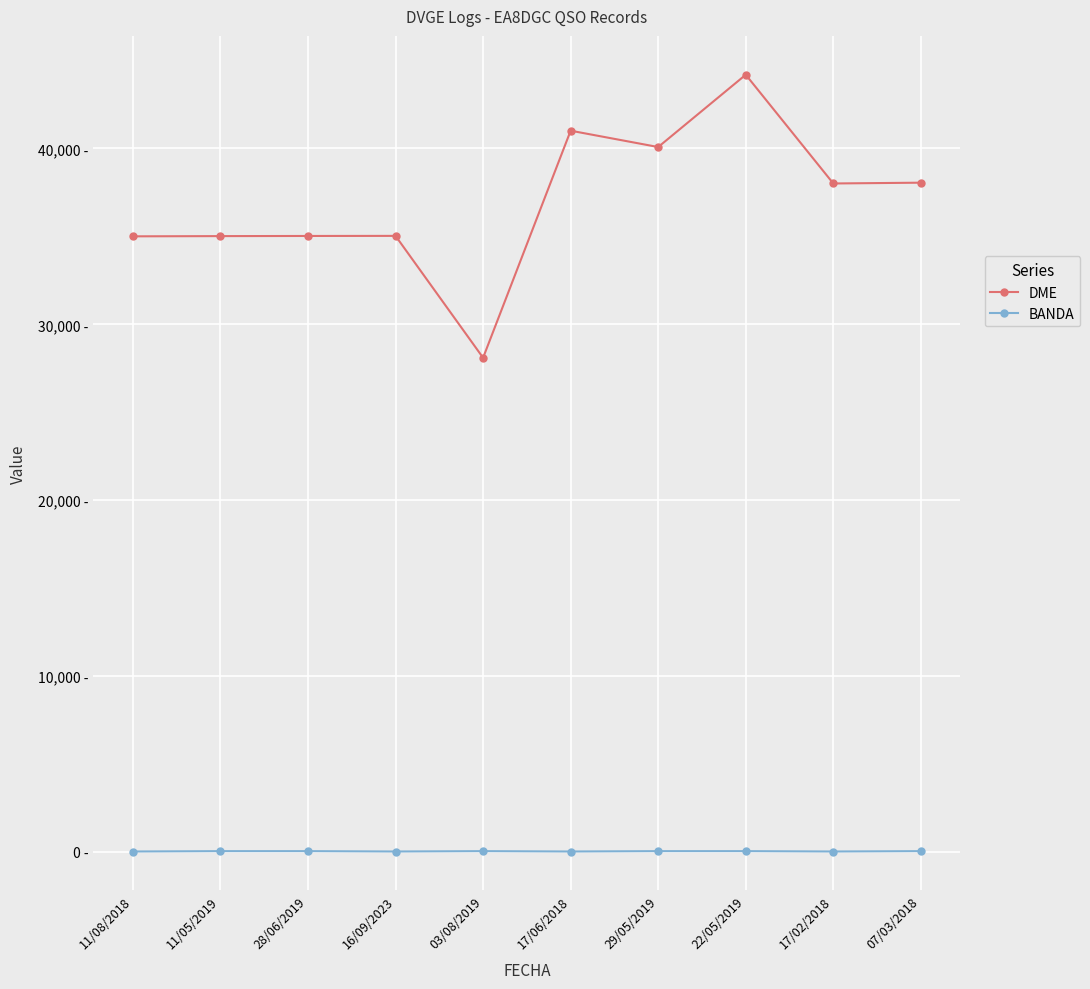

What are all the series names shown in the legend?

DME, BANDA